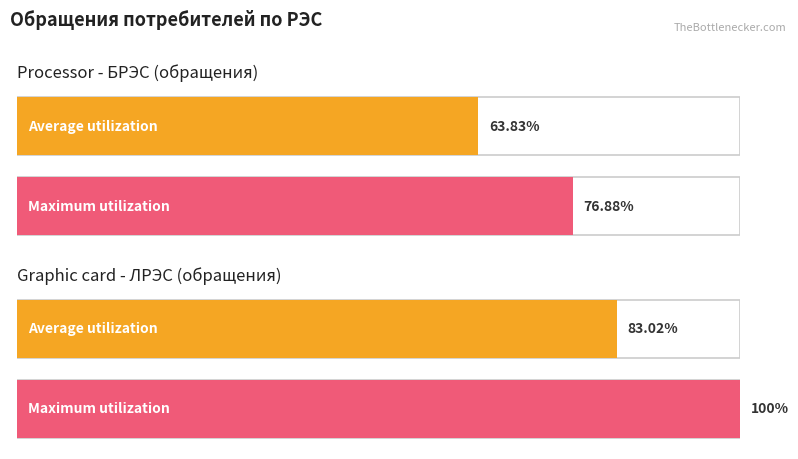

Which series has the largest range (max minus min)?

Maximum utilization